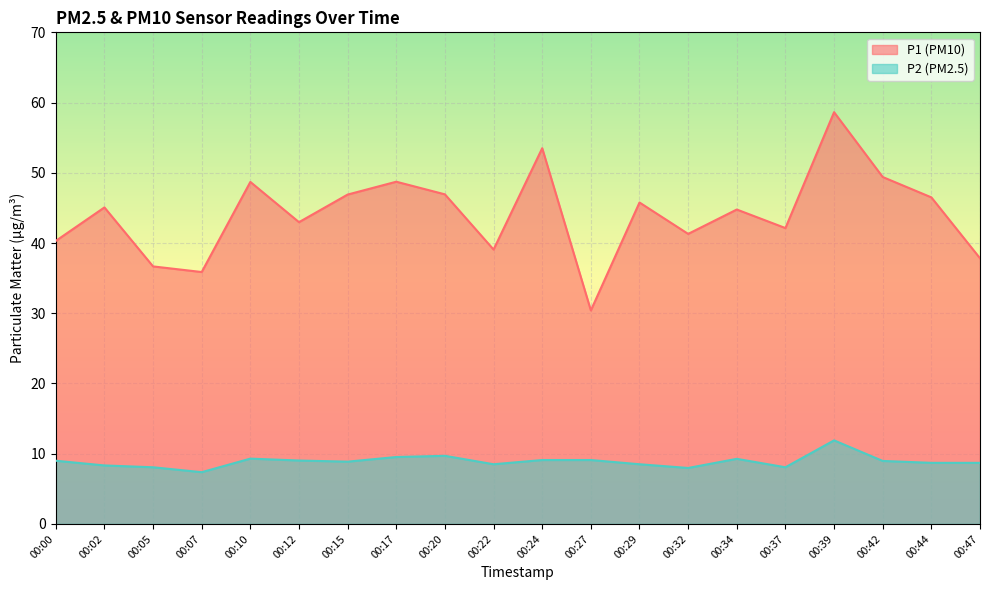

Reading right to left, list all the values displayed in this chart.

P1: 00:47=37.8	00:44=46.5	00:42=49.4	00:39=58.6	00:37=42.1	00:34=44.8	00:32=41.3	00:29=45.8	00:27=30.4	00:24=53.5	00:22=39.1	00:20=46.9	00:17=48.7	00:15=46.9	00:12=43.0	00:10=48.7	00:07=35.9	00:05=36.7	00:02=45.1	00:00=40.3
P2: 00:47=8.7	00:44=8.7	00:42=9.0	00:39=11.9	00:37=8.1	00:34=9.3	00:32=8.0	00:29=8.5	00:27=9.1	00:24=9.1	00:22=8.5	00:20=9.7	00:17=9.5	00:15=8.9	00:12=9.0	00:10=9.3	00:07=7.4	00:05=8.1	00:02=8.3	00:00=9.0